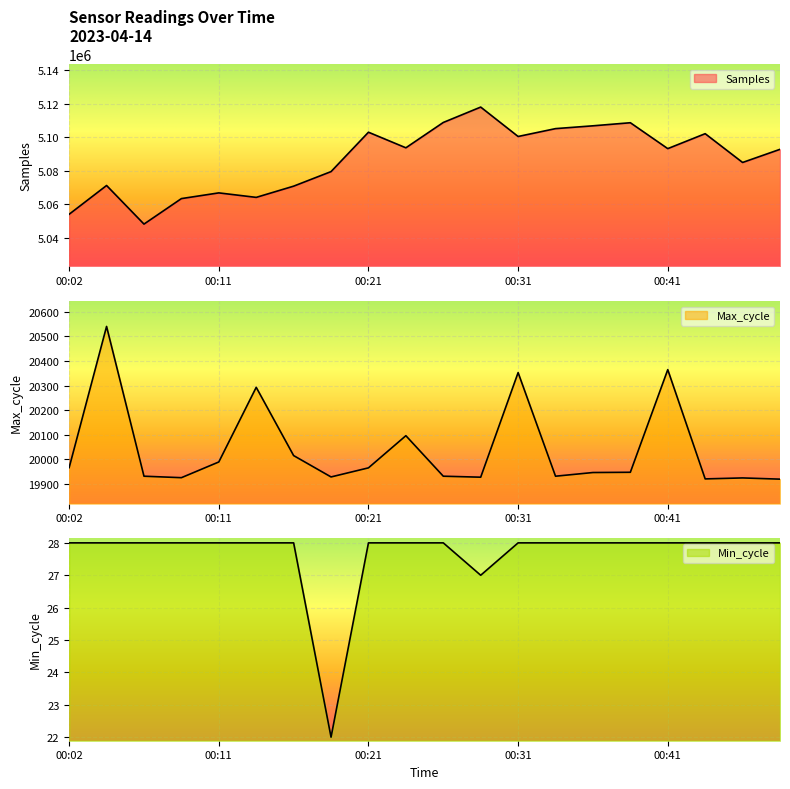

What is the average value of the Max_cycle series?

20041